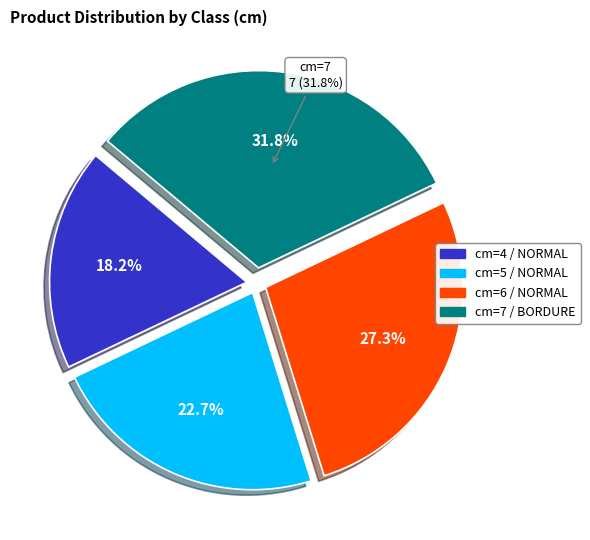

Rank the categories by value from highest to lowest.

BORDURE (cm=7), NORMAL (cm=6), NORMAL (cm=5), NORMAL (cm=4)